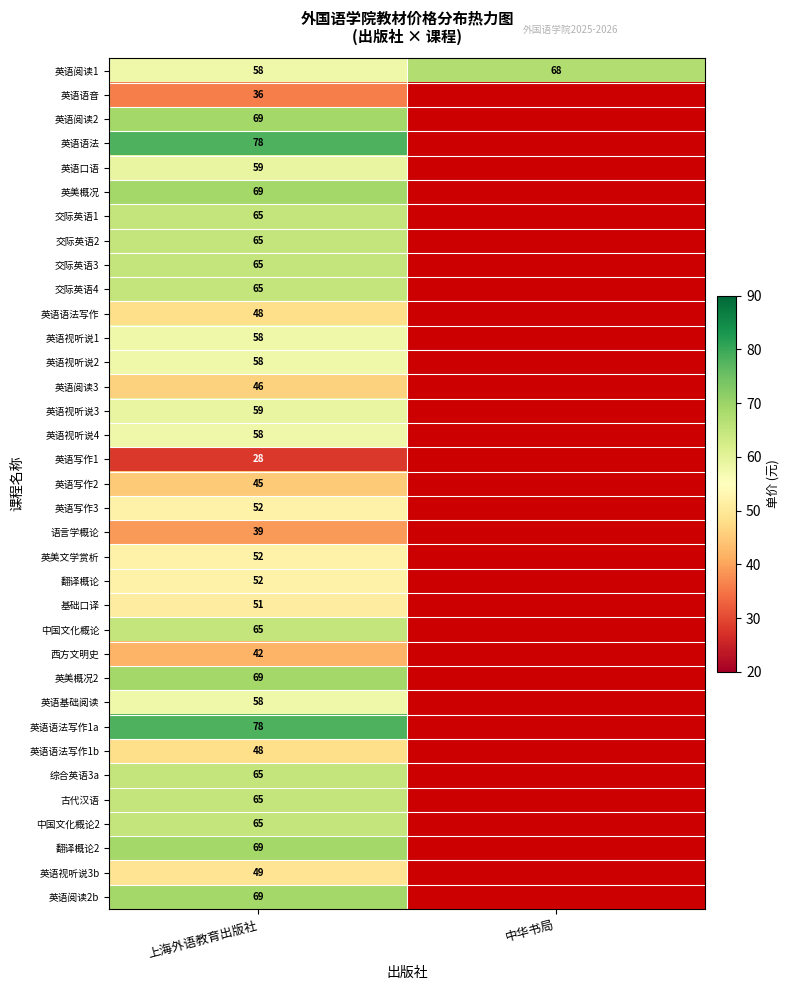

Is the value of 英语语法 at 上海外语教育出版社 greater than the value of 英语阅读3 at 上海外语教育出版社?

Yes